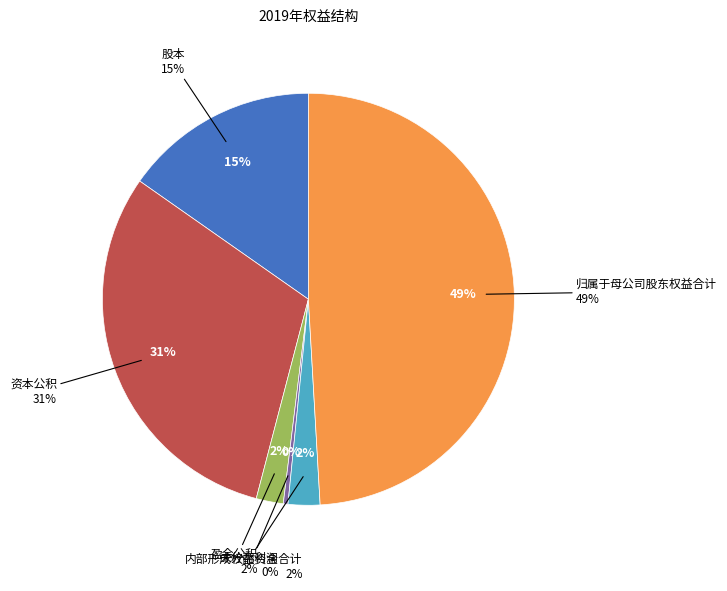

To the nearest percent, what is the combined percentage of 未分配利润 and 资本公积?

31%